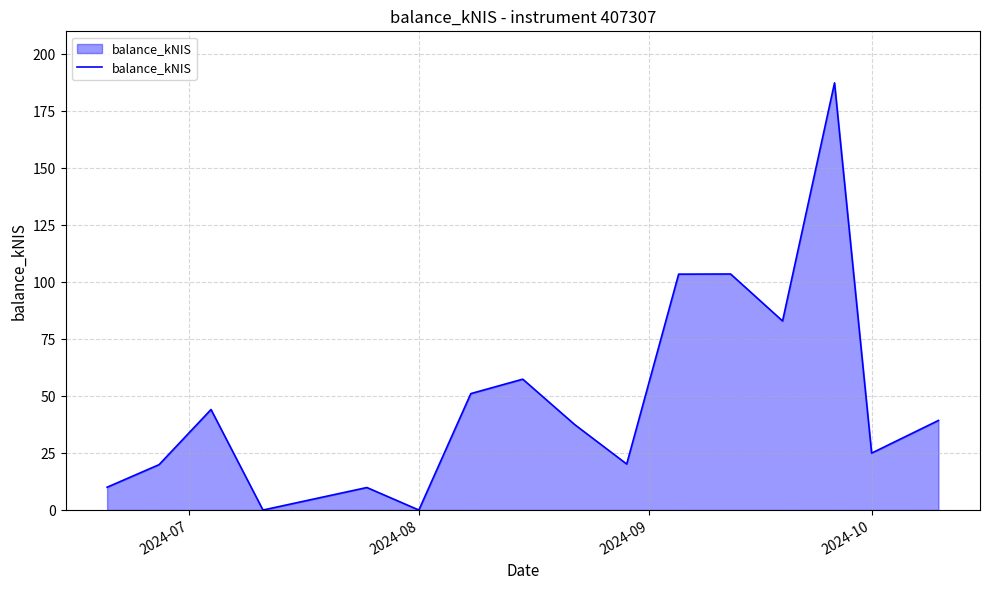

What is the difference between the maximum and minimum values?

187.4